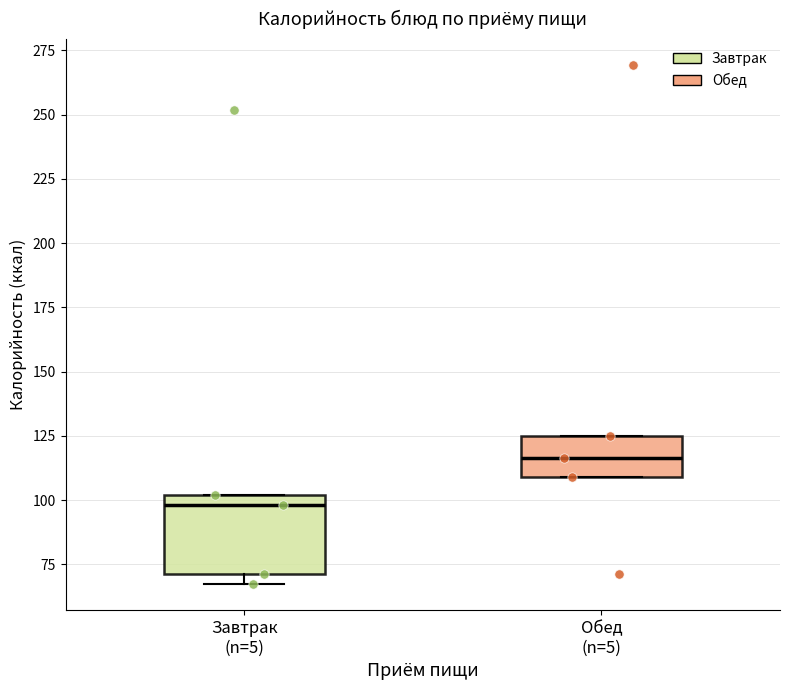

Comparing the boxes themselves (not the whiskers), which one is the tallest?

Завтрак (n=5)